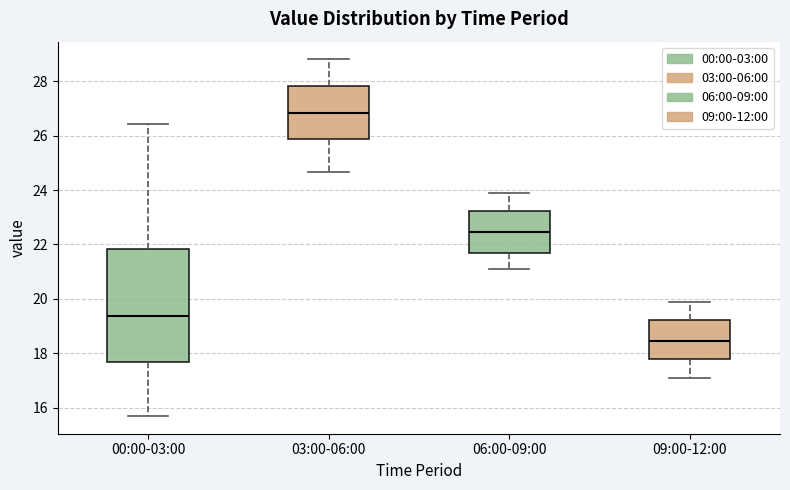

Which box's median line is the highest?

03:00-06:00